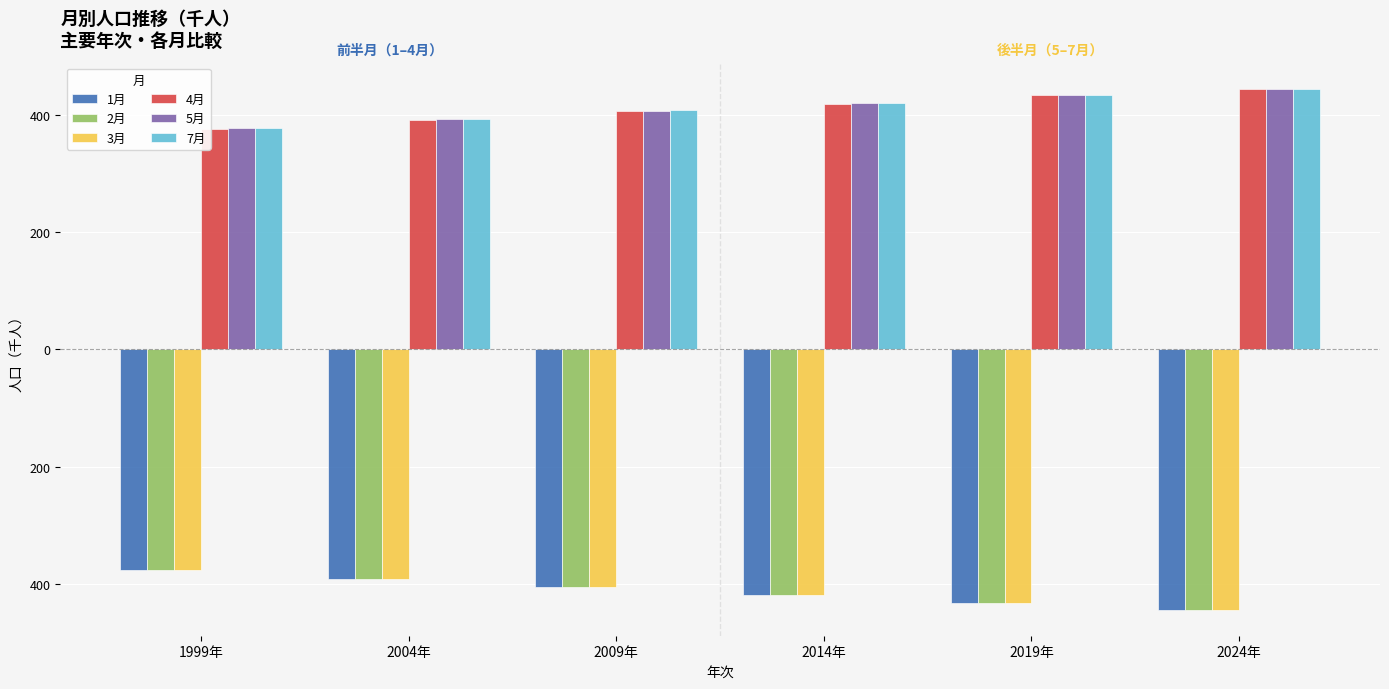

What are all the series names shown in the legend?

1月, 2月, 3月, 4月, 5月, 7月